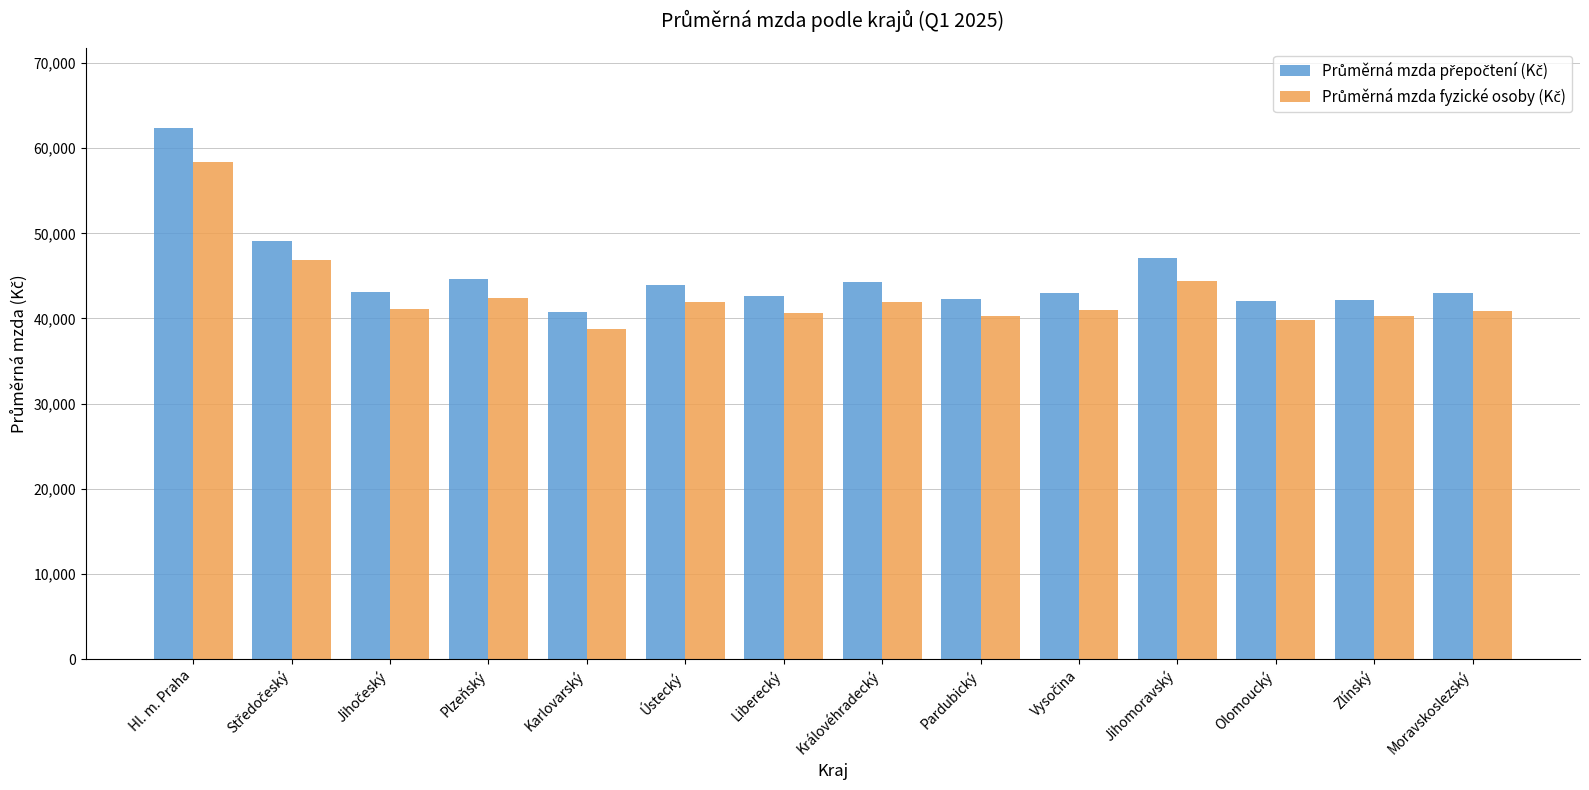

What is the difference between the highest and lowest values at Olomoucký?

2319.9